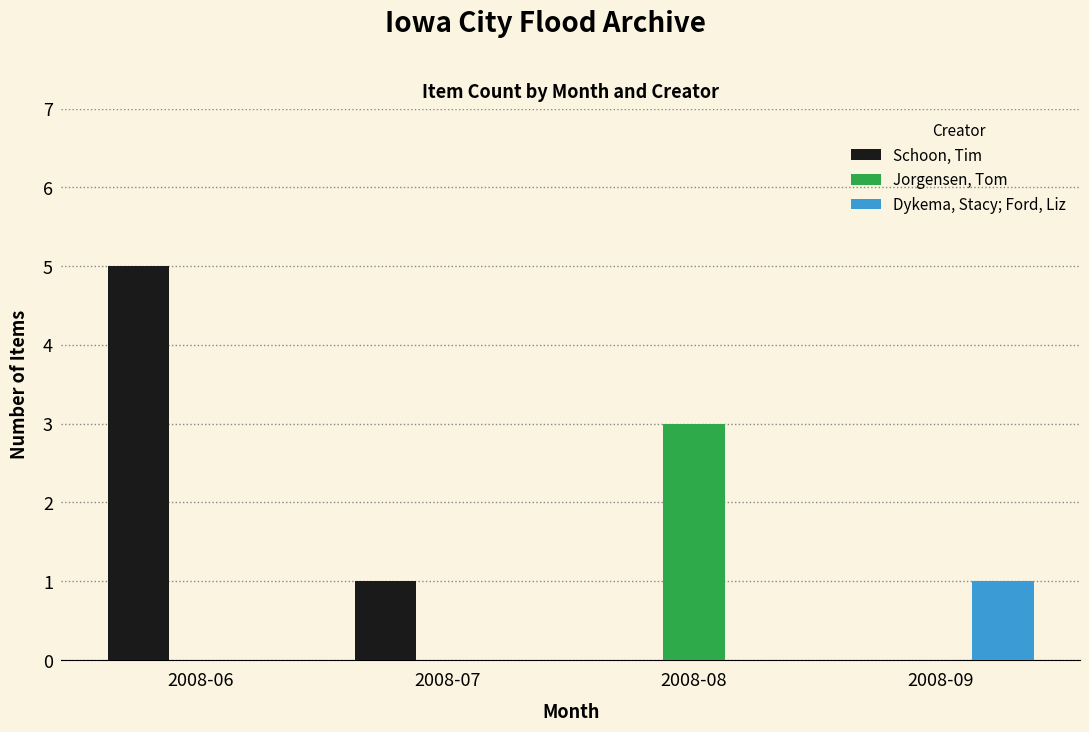

Reading left to right, what are all the values shown in this chart?

Schoon, Tim: 2008-06=5	2008-07=1	2008-08=0	2008-09=0
Jorgensen, Tom: 2008-06=0	2008-07=0	2008-08=3	2008-09=0
Dykema, Stacy; Ford, Liz: 2008-06=0	2008-07=0	2008-08=0	2008-09=1